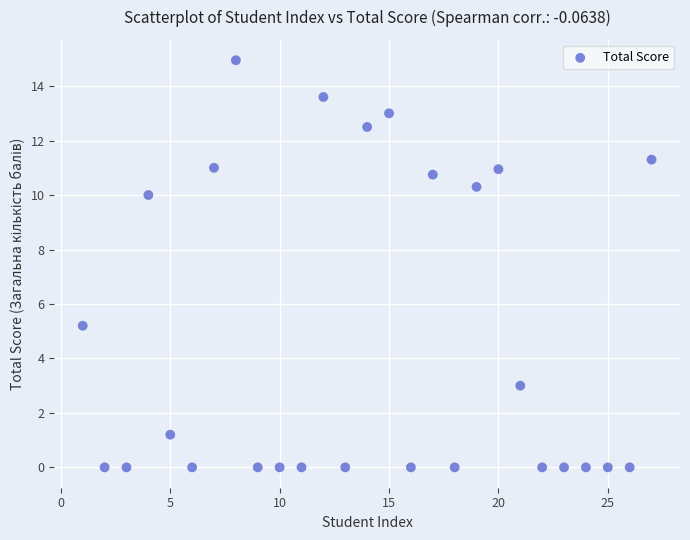

What Y value in the scatter plot is closest to 7?

5.2